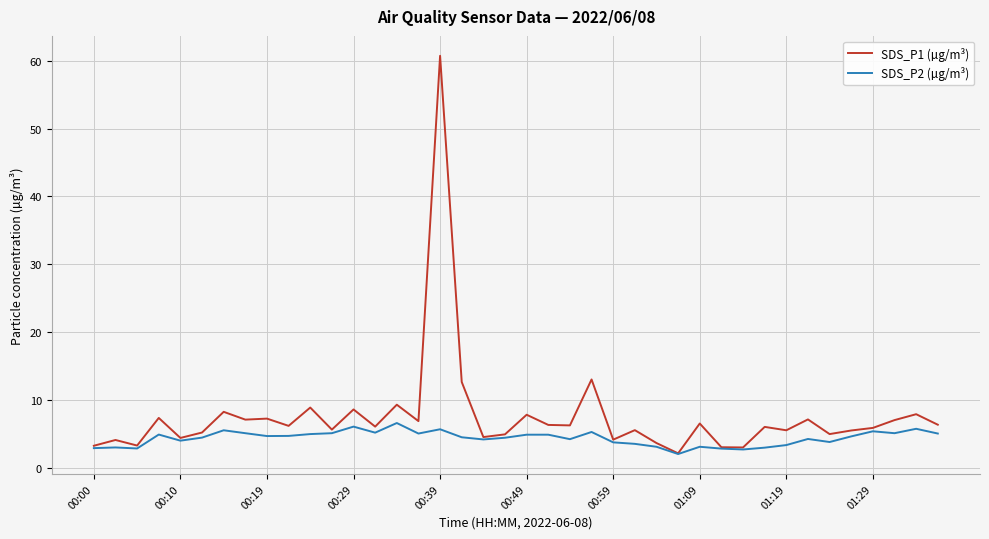

List the series in order of their peak value, highest first.

SDS_P1 (µg/m³), SDS_P2 (µg/m³)